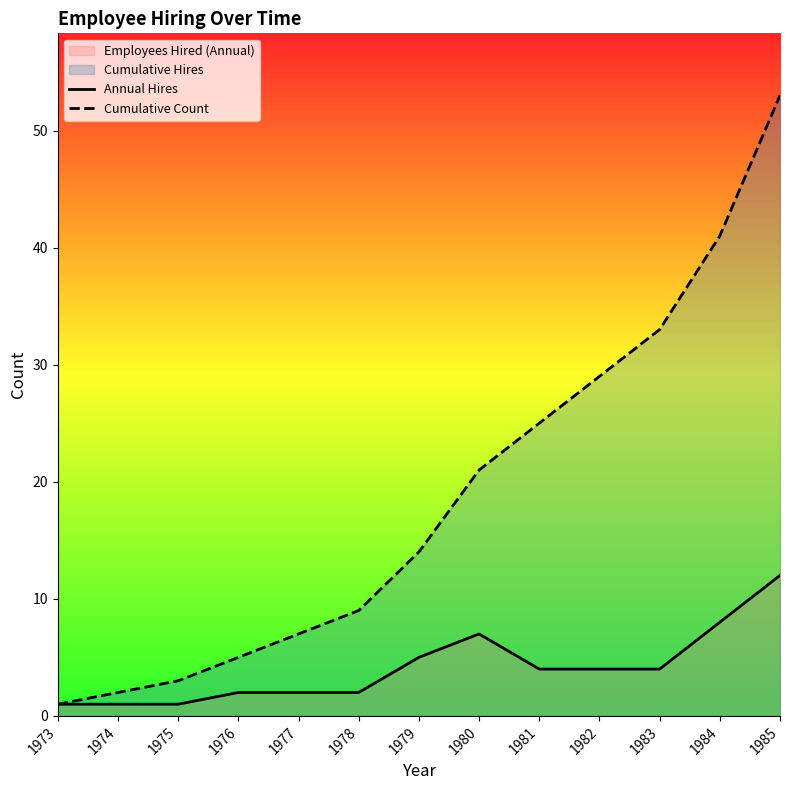

Which series has the largest total across all categories?

Cumulative Count